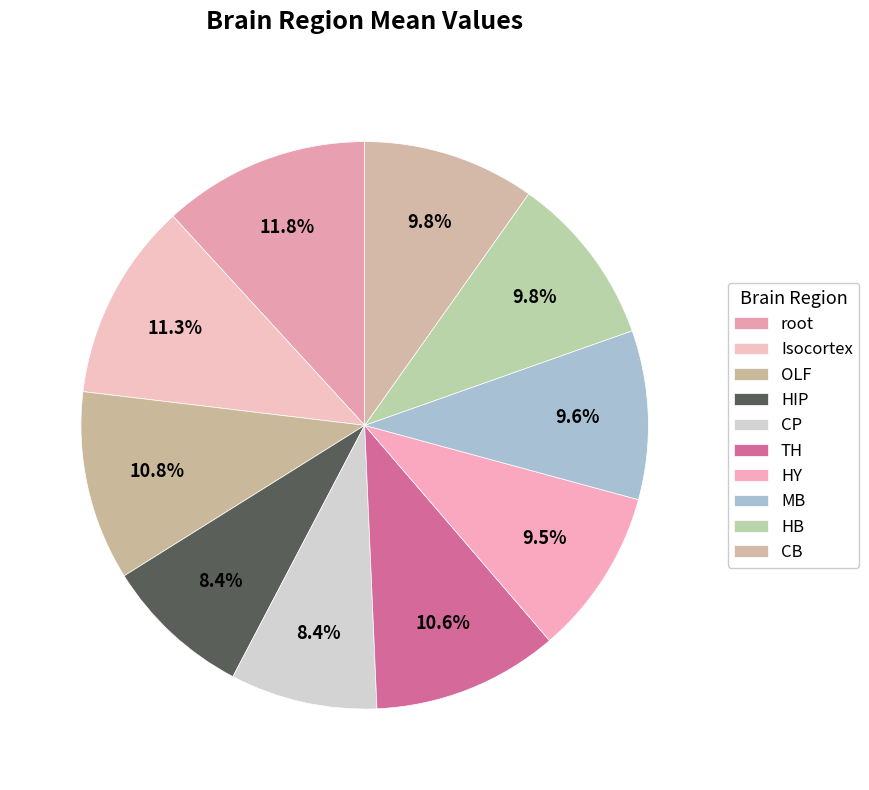

Is it true that TH is 11% of the pie?

True